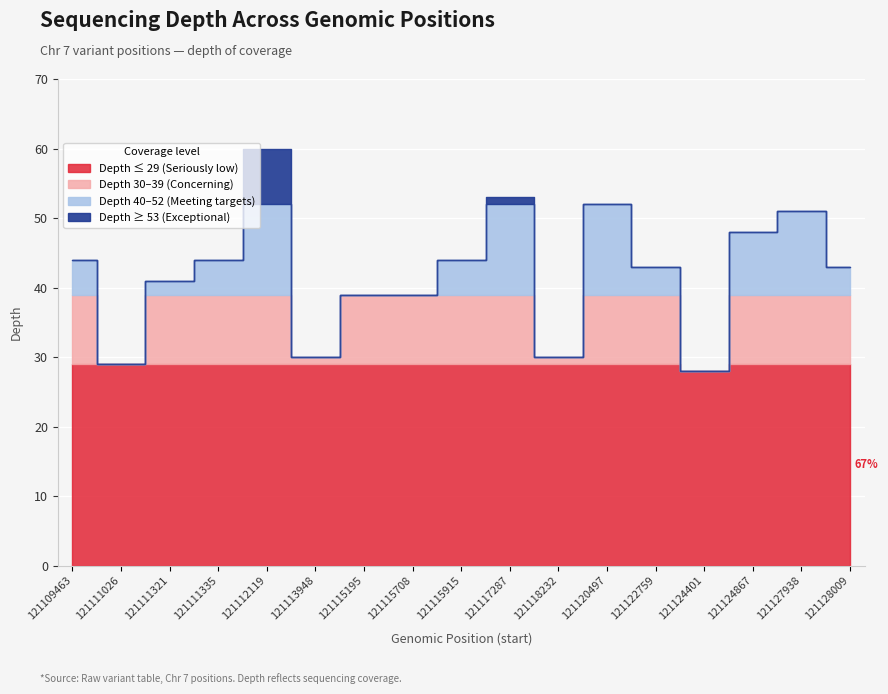

What is the sum of all values?

718